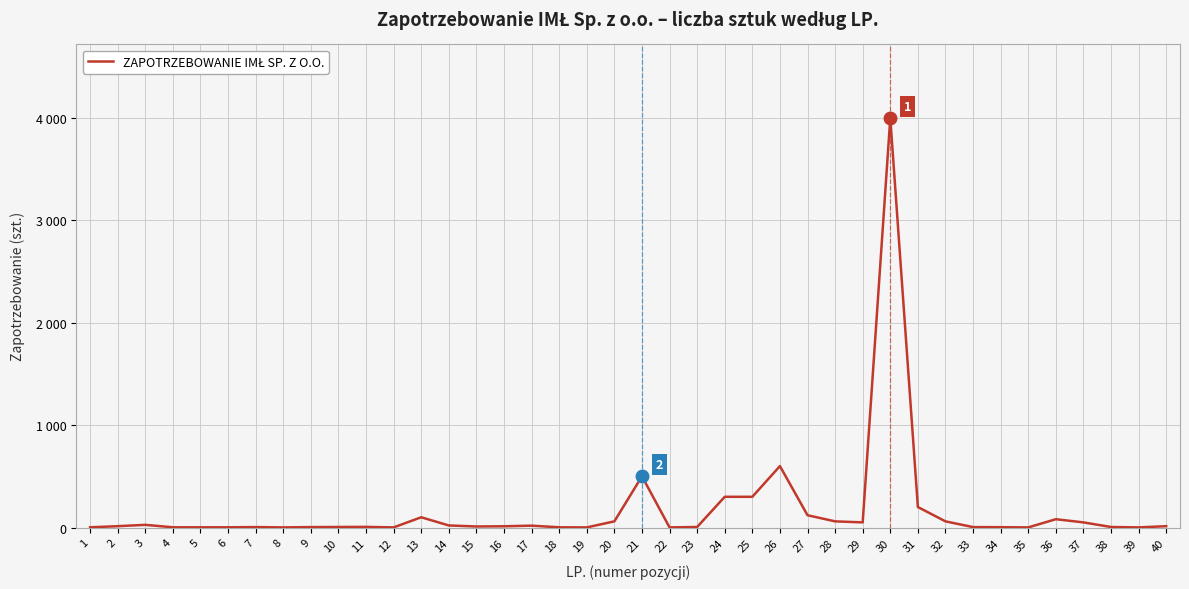

Does the chart have visible grid lines?

Yes